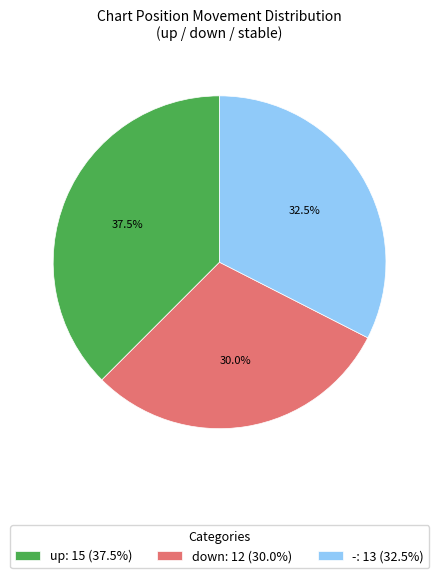

Combined, what portion of the pie is up and down?

67.5%